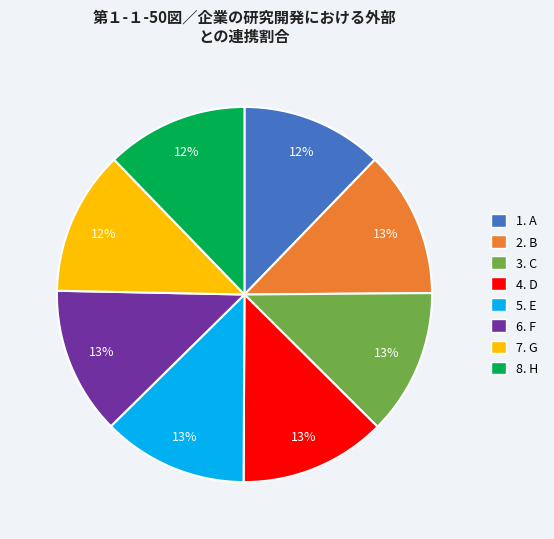

Is there any slice that represents more than half of the pie?

No